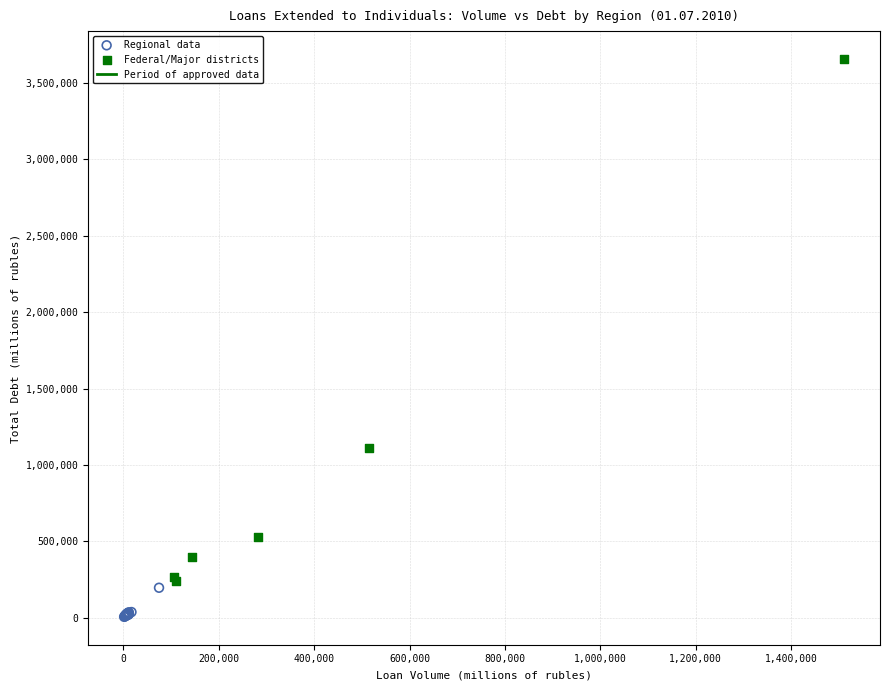

Which series contains the lowest Y value?

Regional data